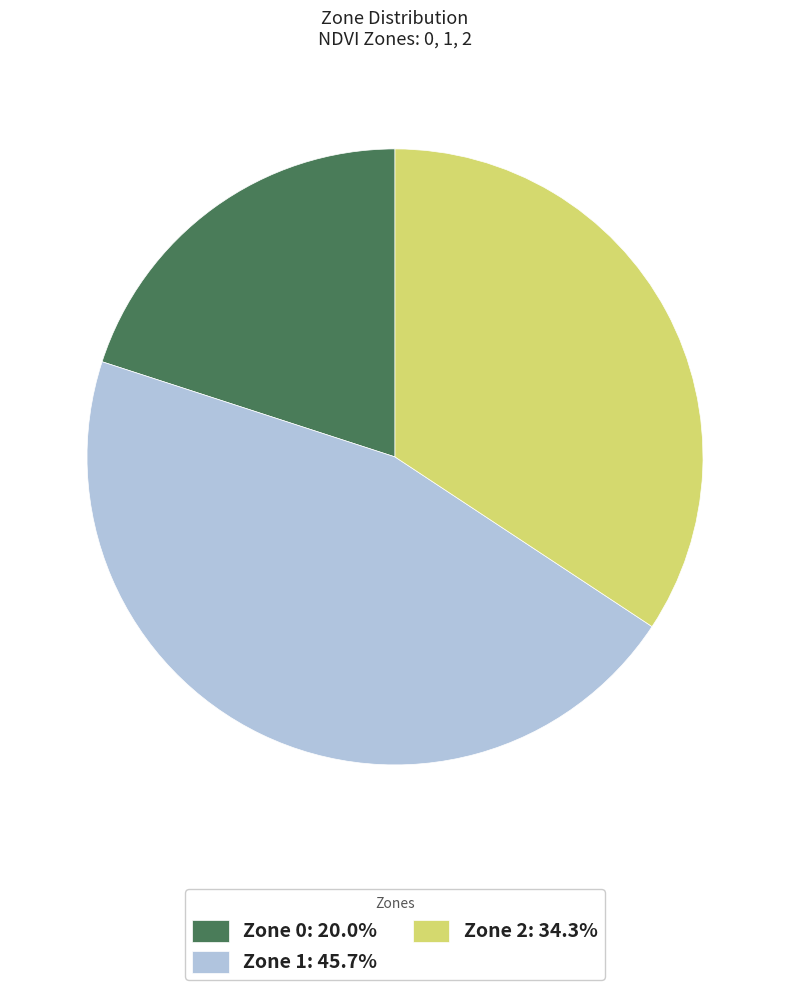

Is there a majority slice in this chart?

No